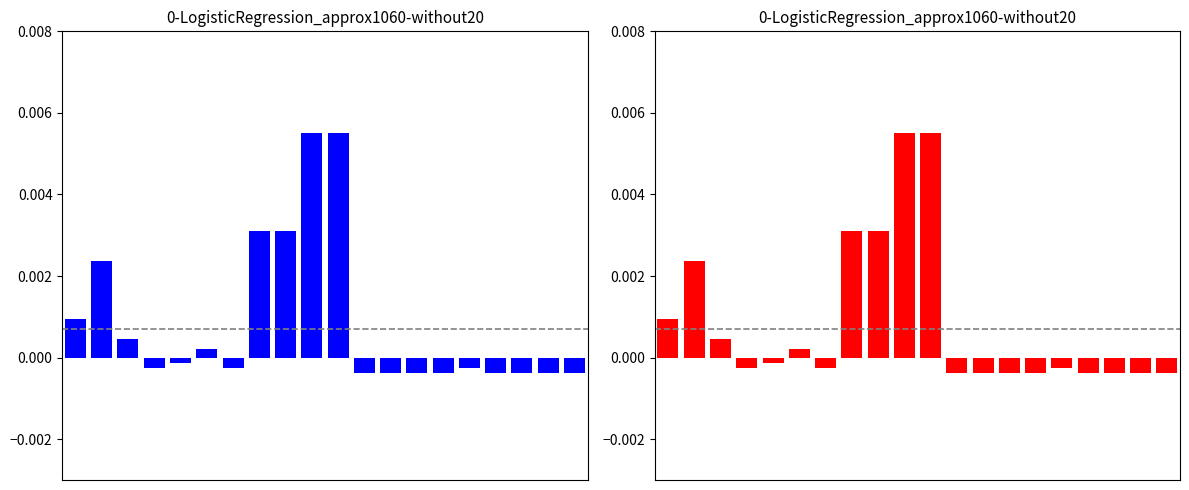

True or false: the data shows -0.0 at 17.

True